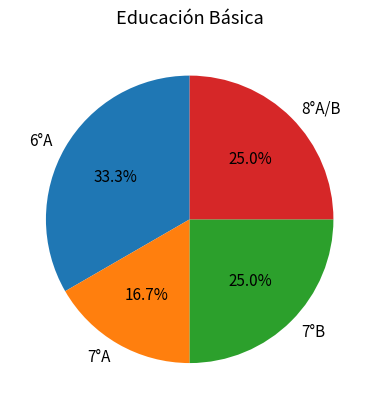

Is it true that 8°A/B is 37% of the pie?

False